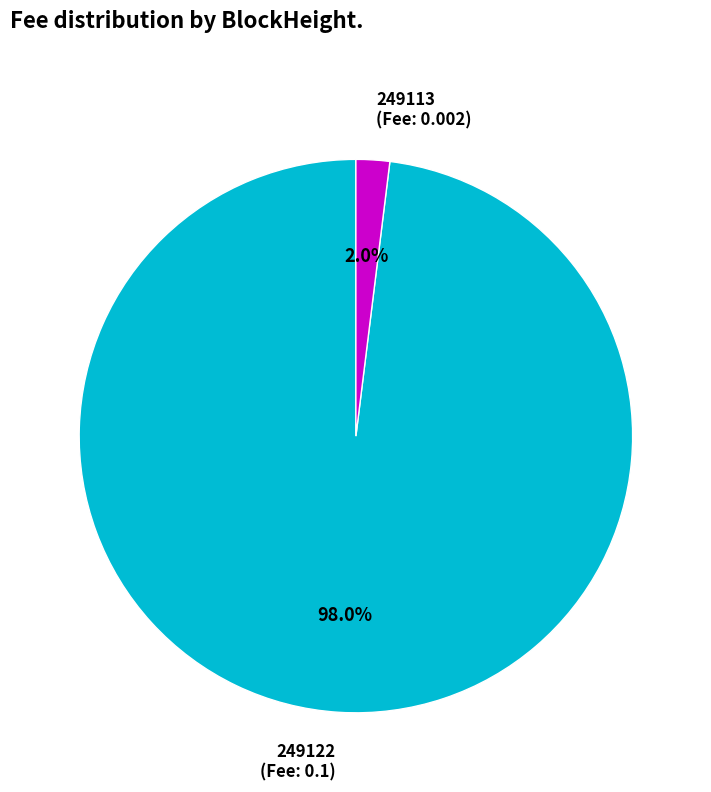

To the nearest percent, what is the difference between the 249122 and 249113 slice percentages?

96%